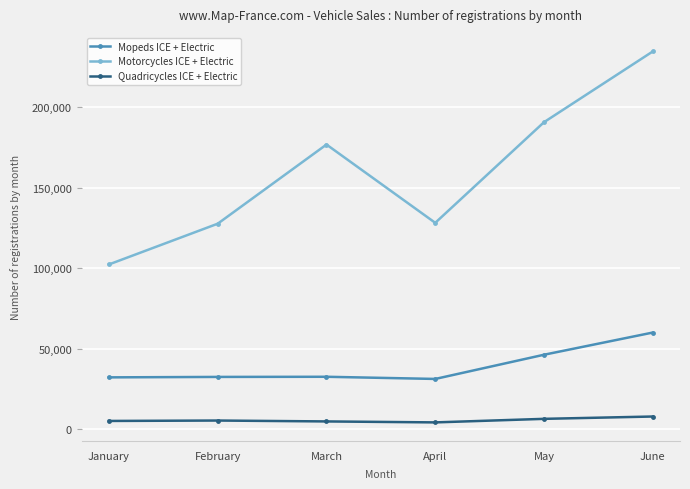

Read the Motorcycles ICE + Electric value at April.

128088